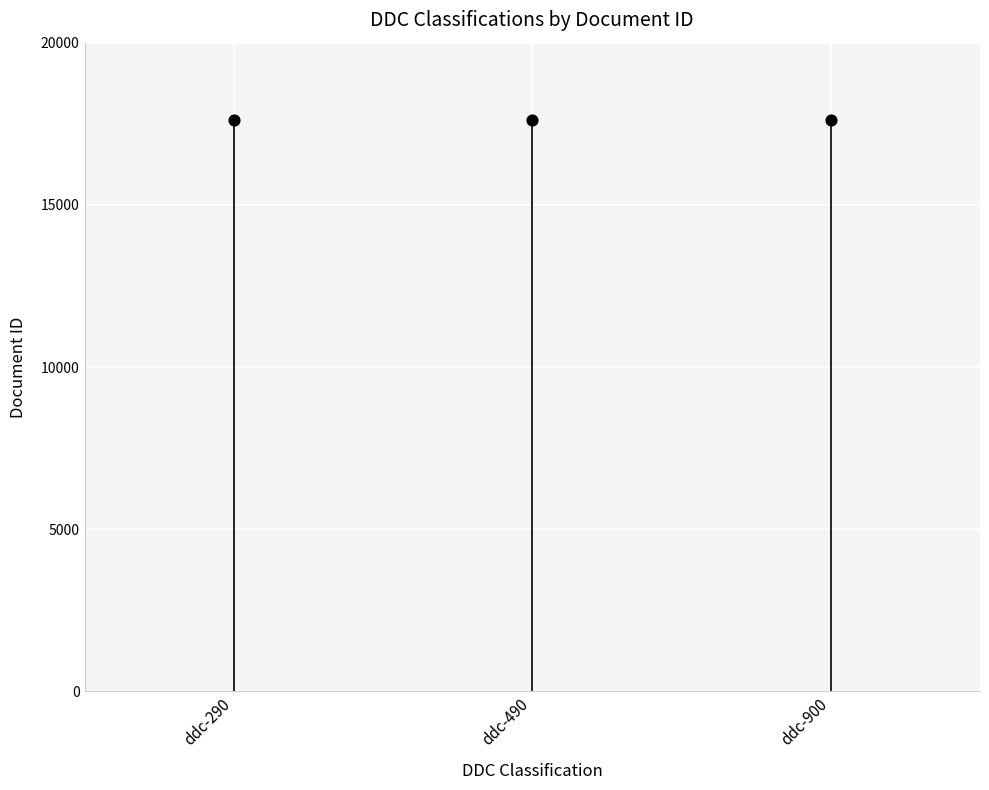

Between ddc-490 and ddc-290, which is larger?

ddc-490